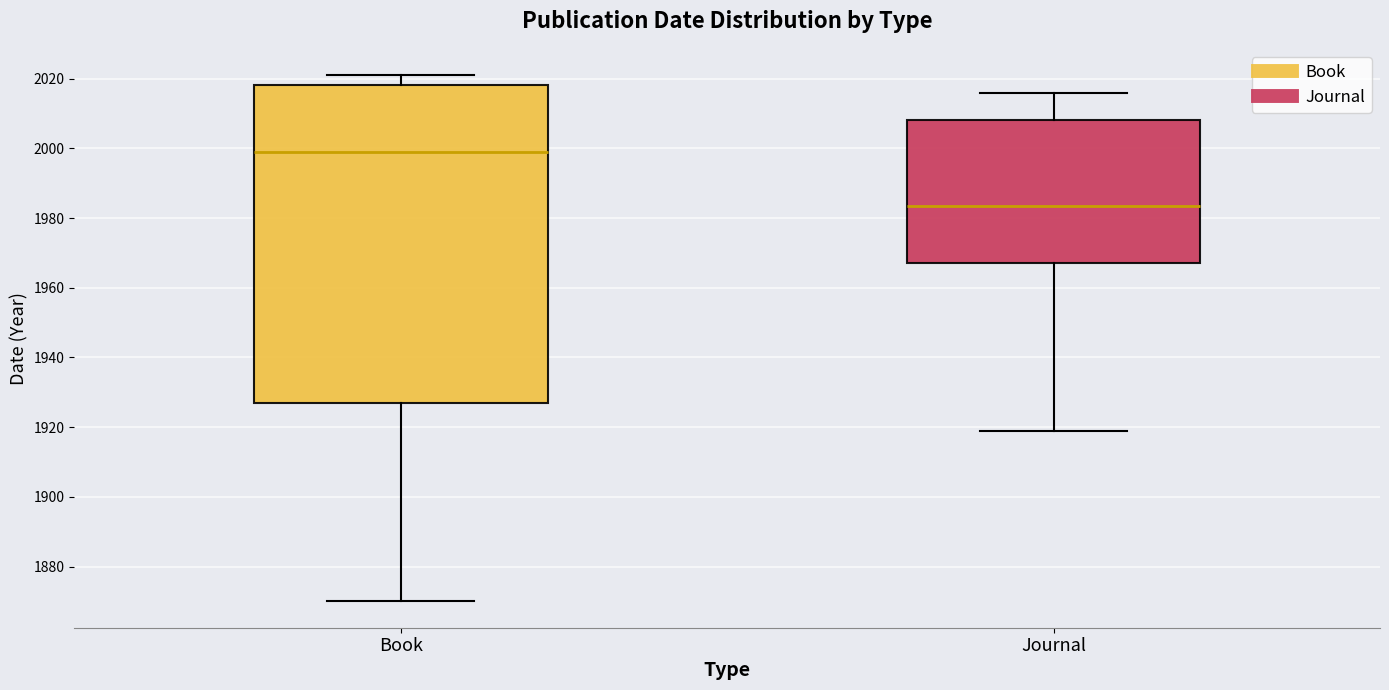

Where does the median line of the box for Journal sit on the y-axis? The values are not printed on the chart, so give them approximately, as read against the axis.

1984